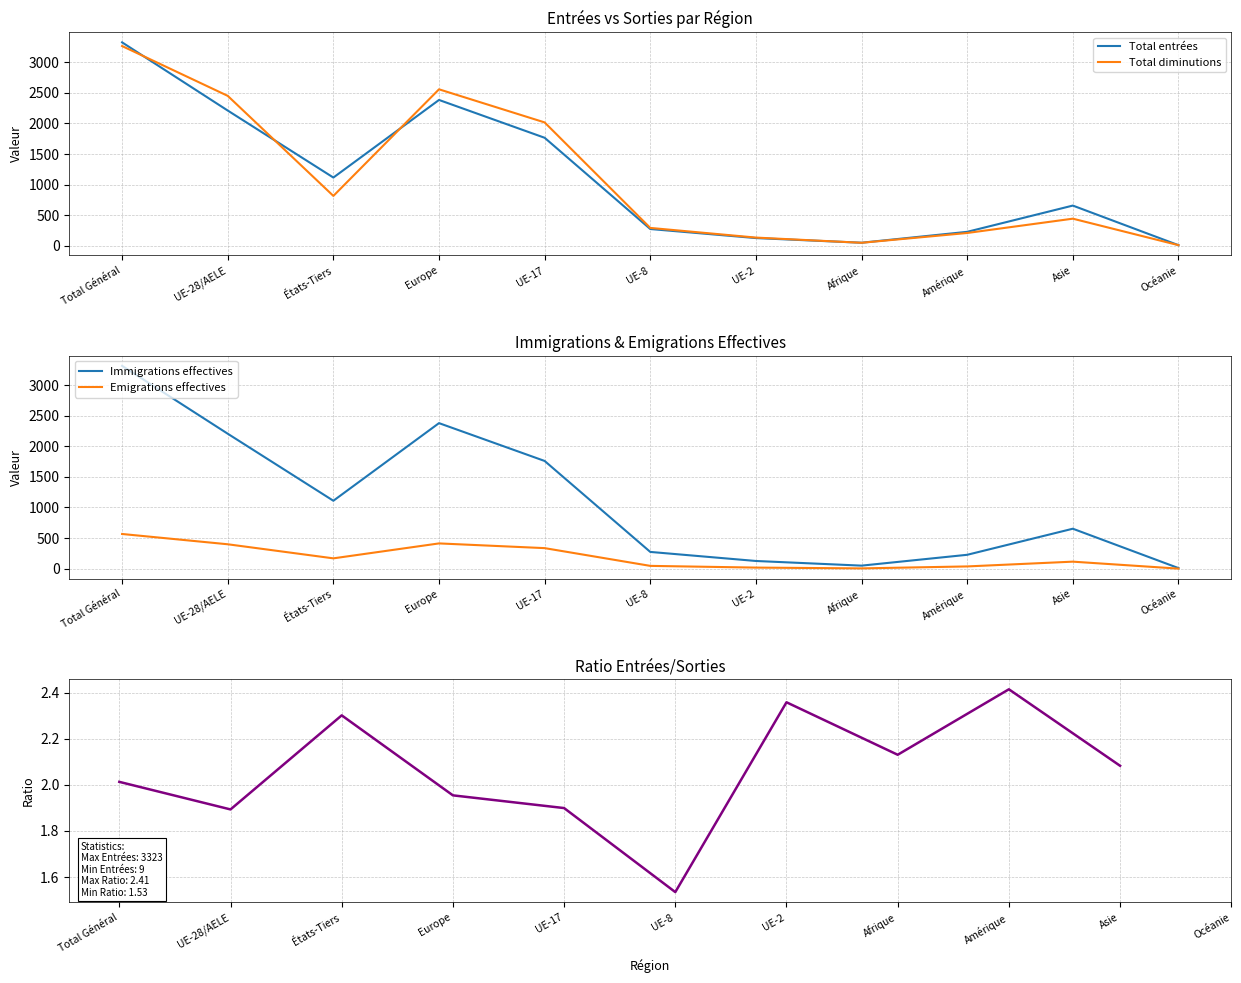

Which has a higher value, États-Tiers or UE-28/AELE?

UE-28/AELE